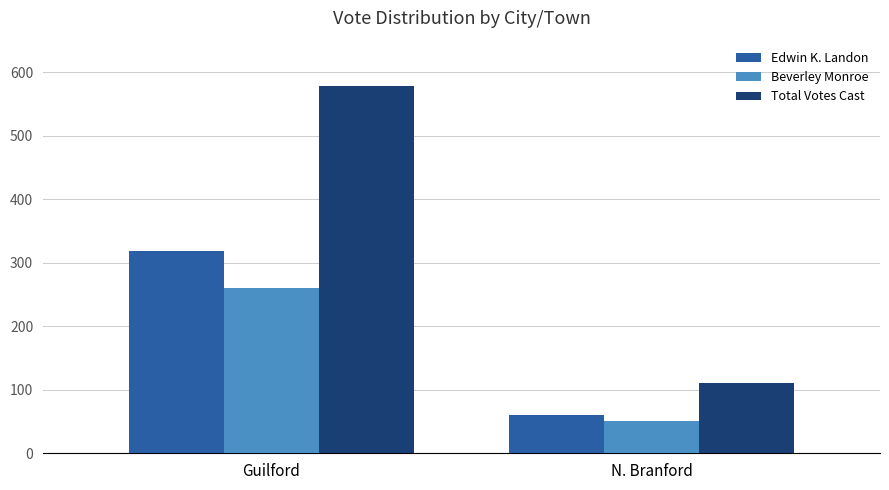

What is the spread (max minus min) of values at N. Branford?

60